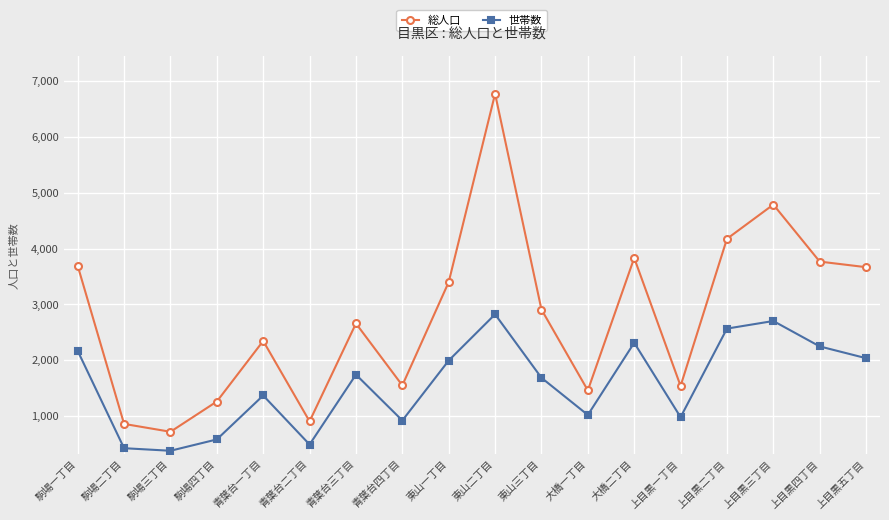

In 世帯数, how many points are lower than both neighbors (excluding endpoints)?

5